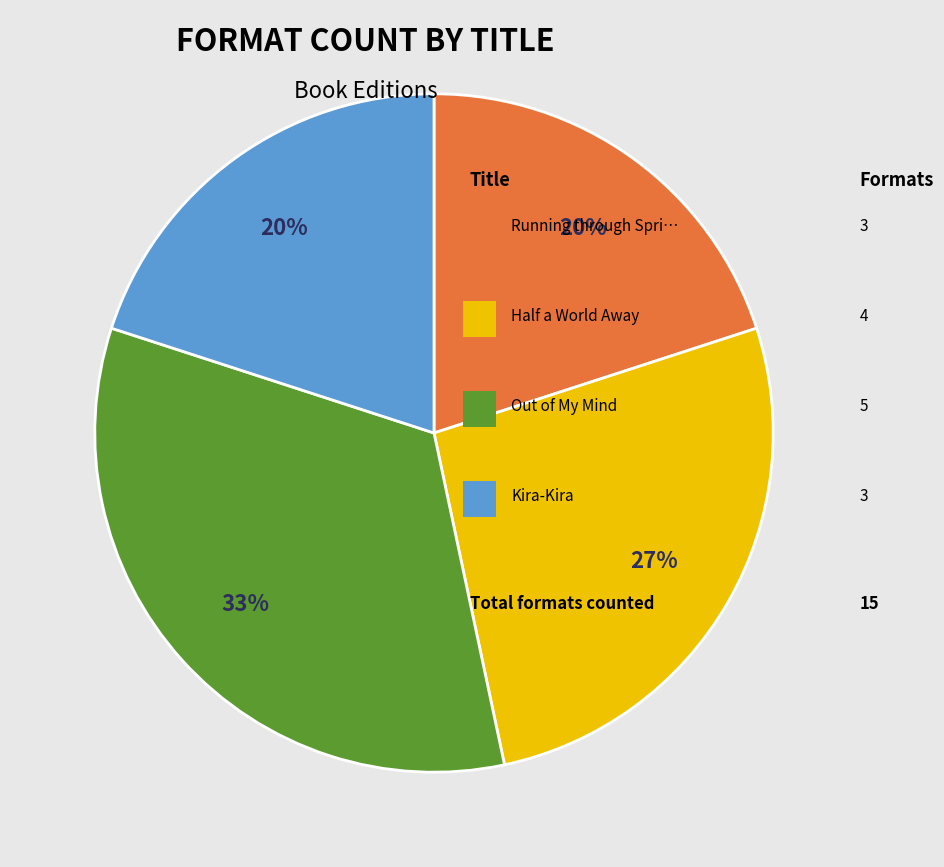

To the nearest percent, what is the difference between the largest and smallest slice percentages?

13%